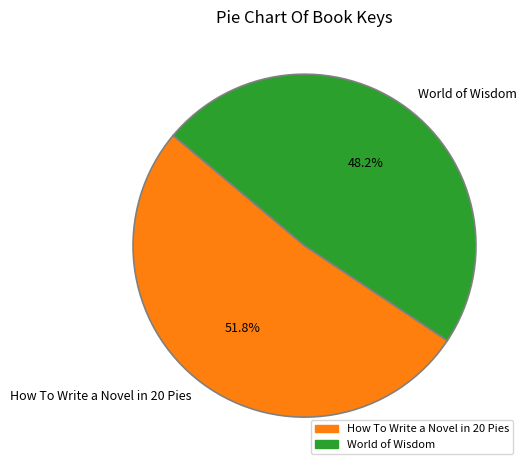

To the nearest percent, what portion does World of Wisdom represent?

48%